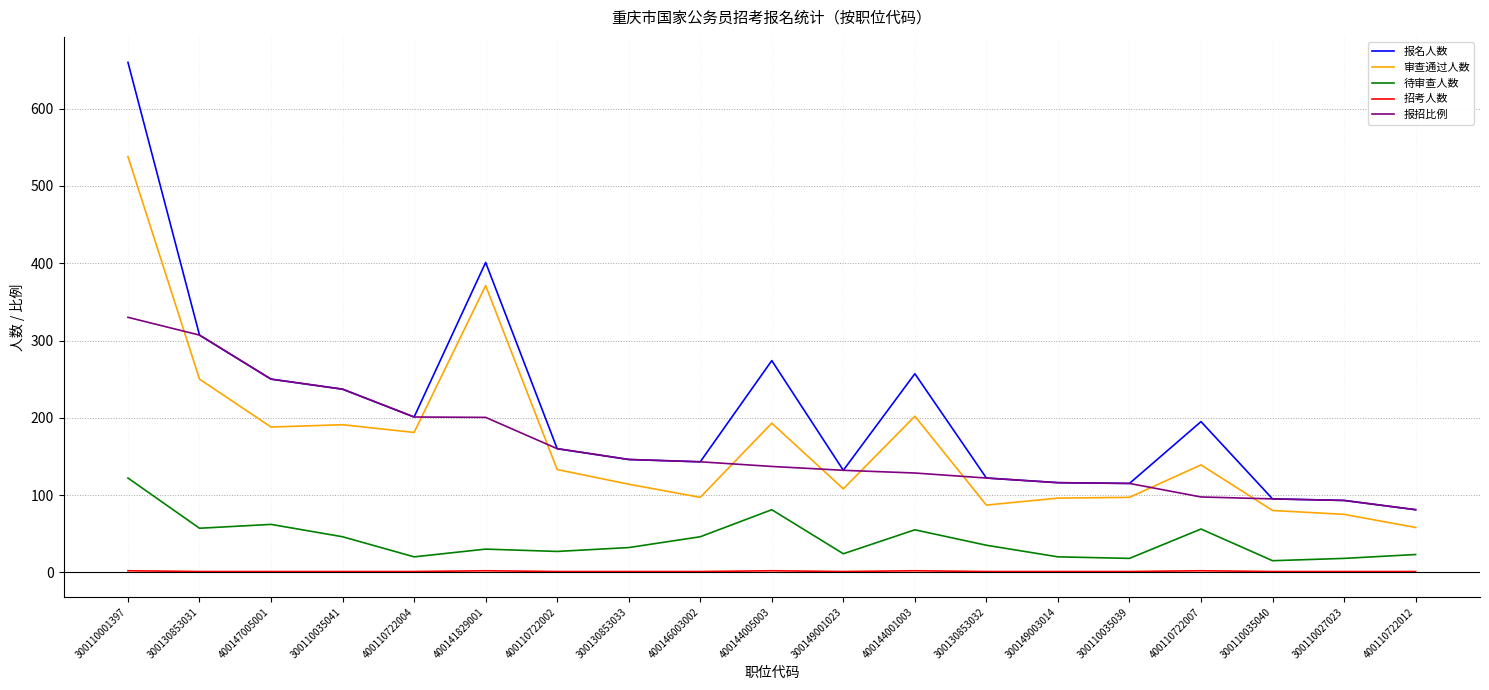

True or false: 待审查人数 and 报名人数 cross at least once.

False